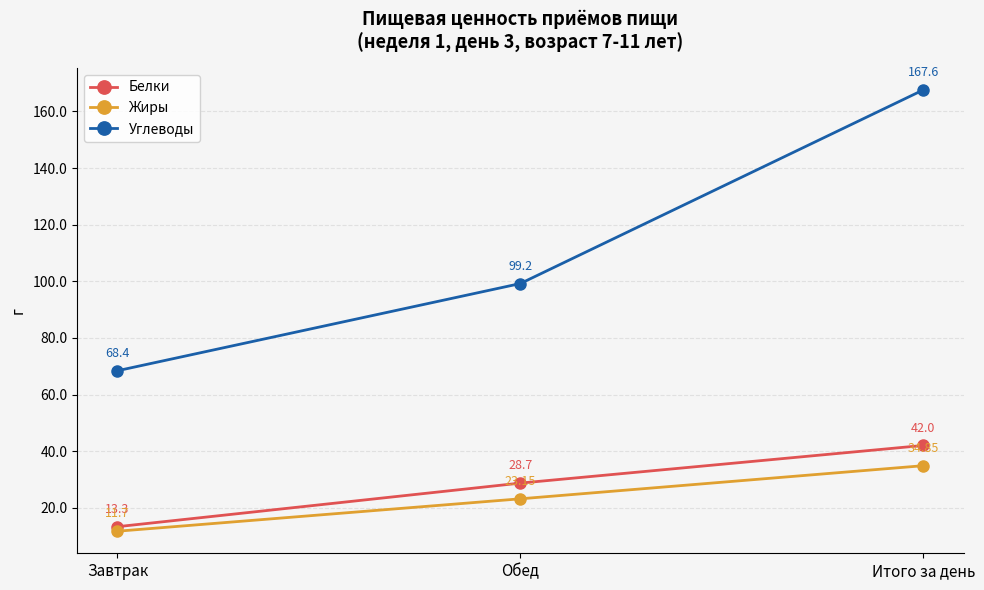

True or false: Жиры has a value of 34.9 at Итого за день.

True